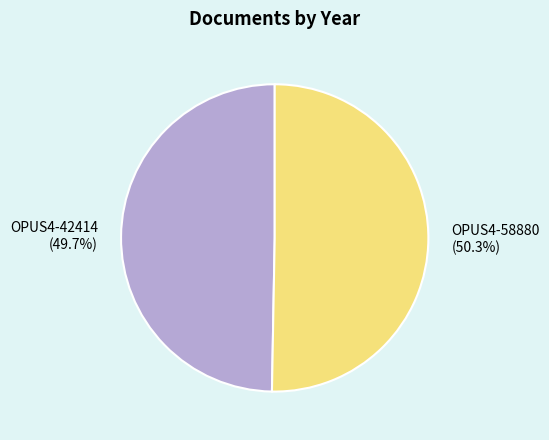

How many slices are in this pie chart?

2